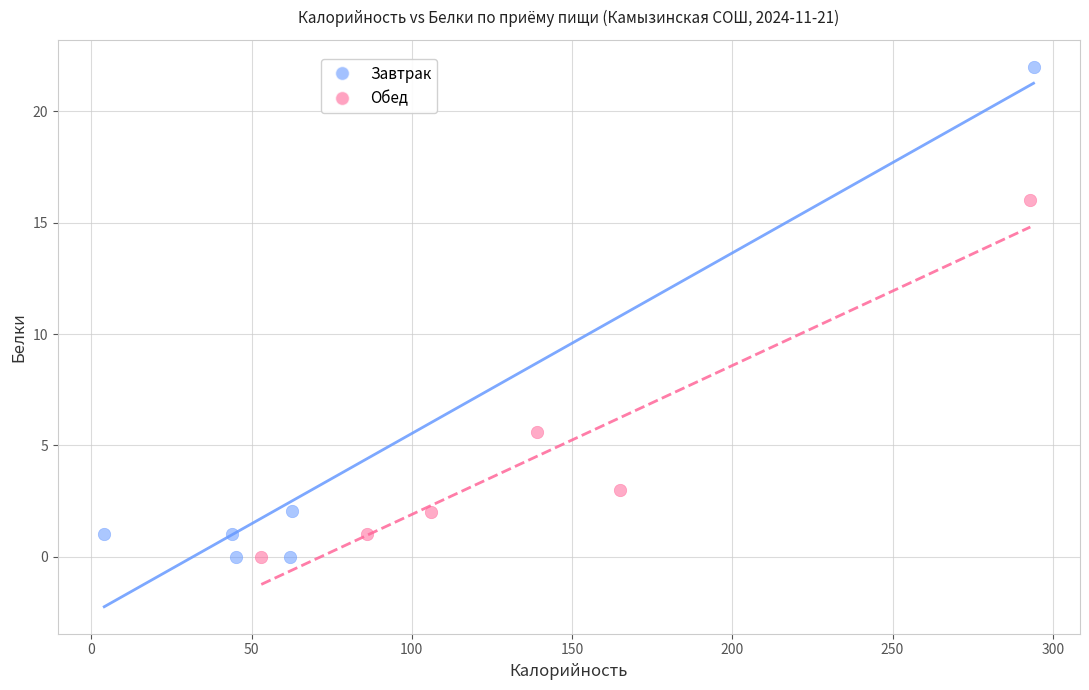

Which series has the largest Y range (max minus min)?

Завтрак